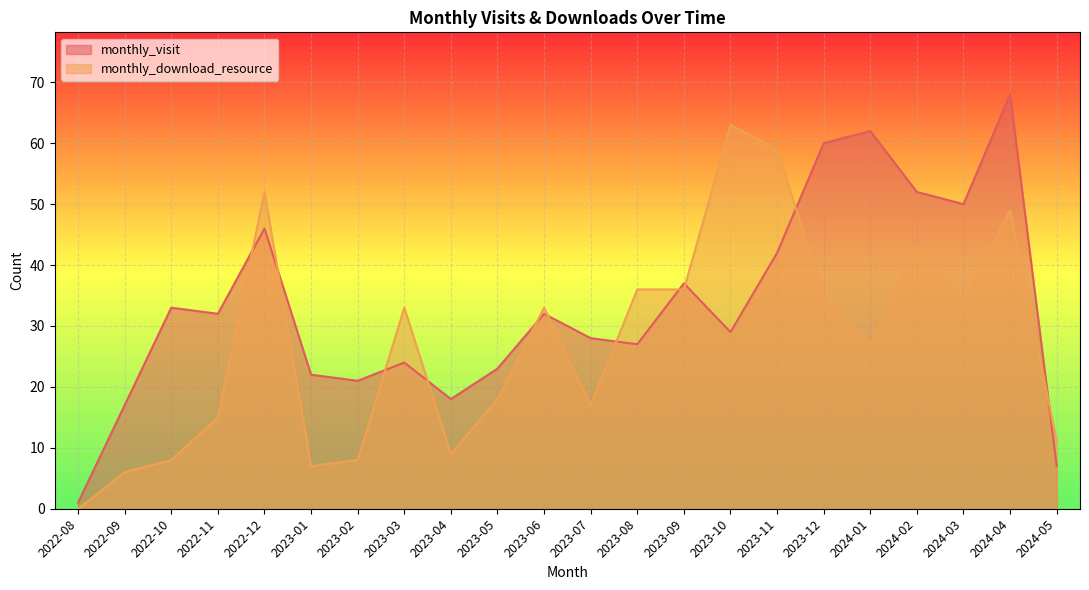

Rank the series at 2022-11 from lowest to highest value.

monthly_download_resource, monthly_visit